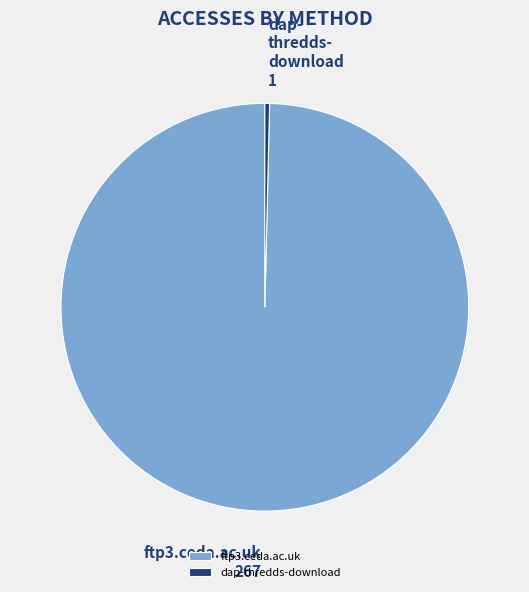

Which has a higher value, dap-thredds-download or ftp3.ceda.ac.uk?

ftp3.ceda.ac.uk